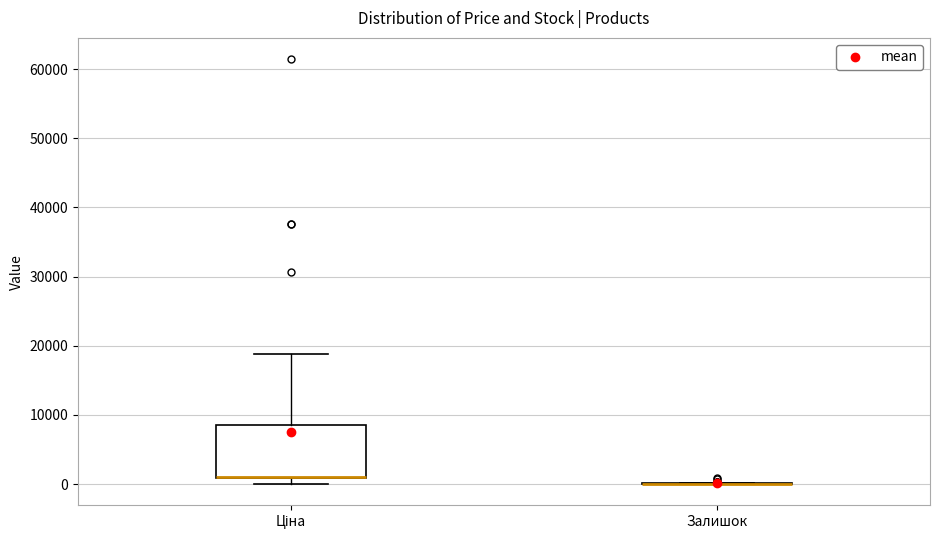

Reading left to right, read every box against the y-axis: the position of its median line, the range the box covers, and the ends of its whiskers. The values are not printed on the chart, so give them approximately, as read against the axis.

Ціна: median 1000 (drawn on the box's lower edge), box 1000 to 8000, whiskers 0 to 19000
Залишок: box collapsed to a line at 0, whiskers 0 to 0